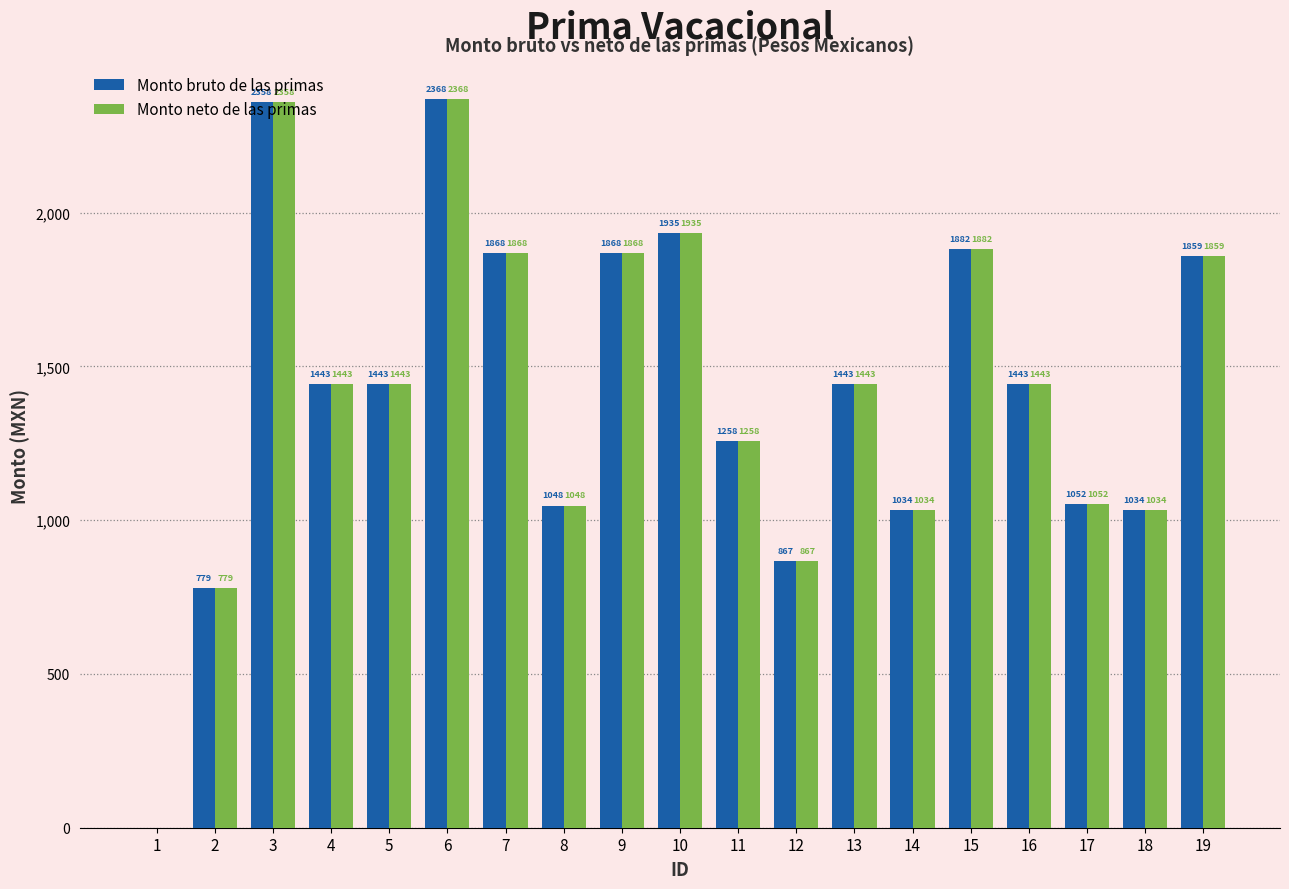

At which category is the sum across all series the highest?

6